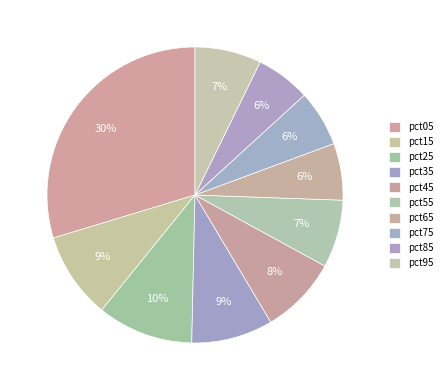

How many slices are in this pie chart?

10